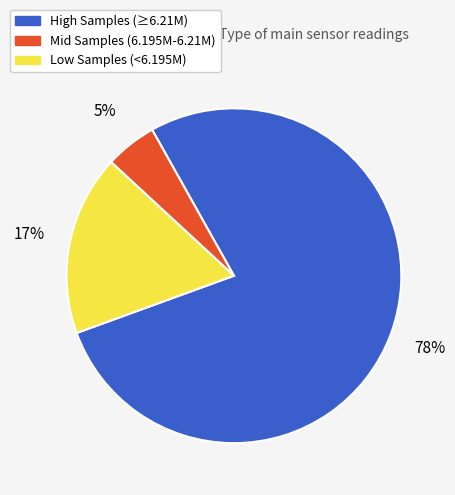

Which slice is the smallest?

Mid Samples (6.195M-6.21M)